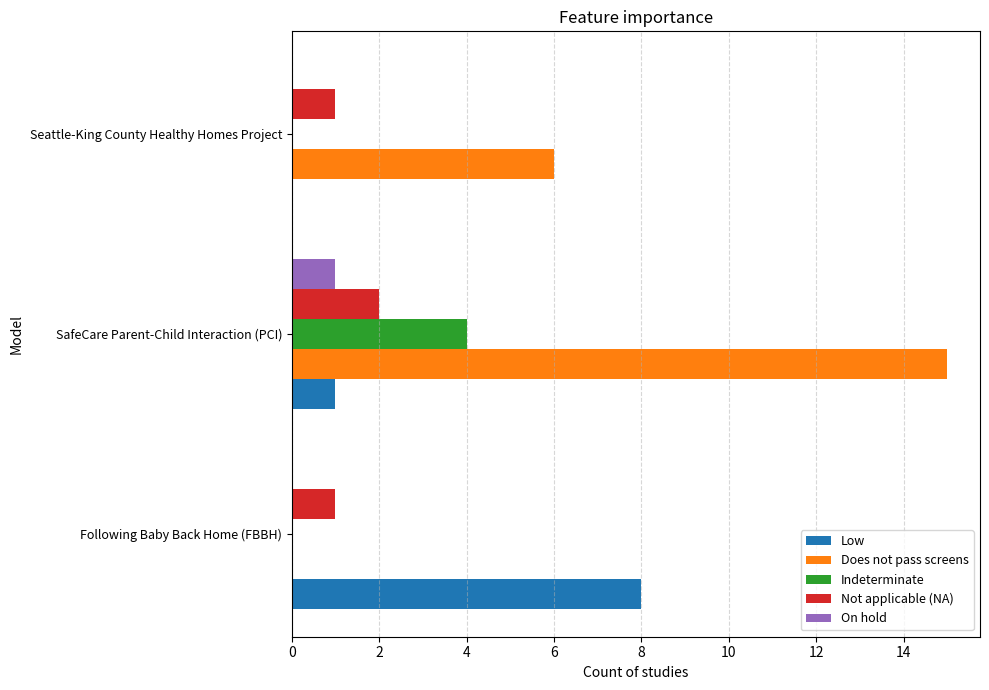

At which category is the sum across all series the highest?

SafeCare Parent-Child Interaction (PCI)